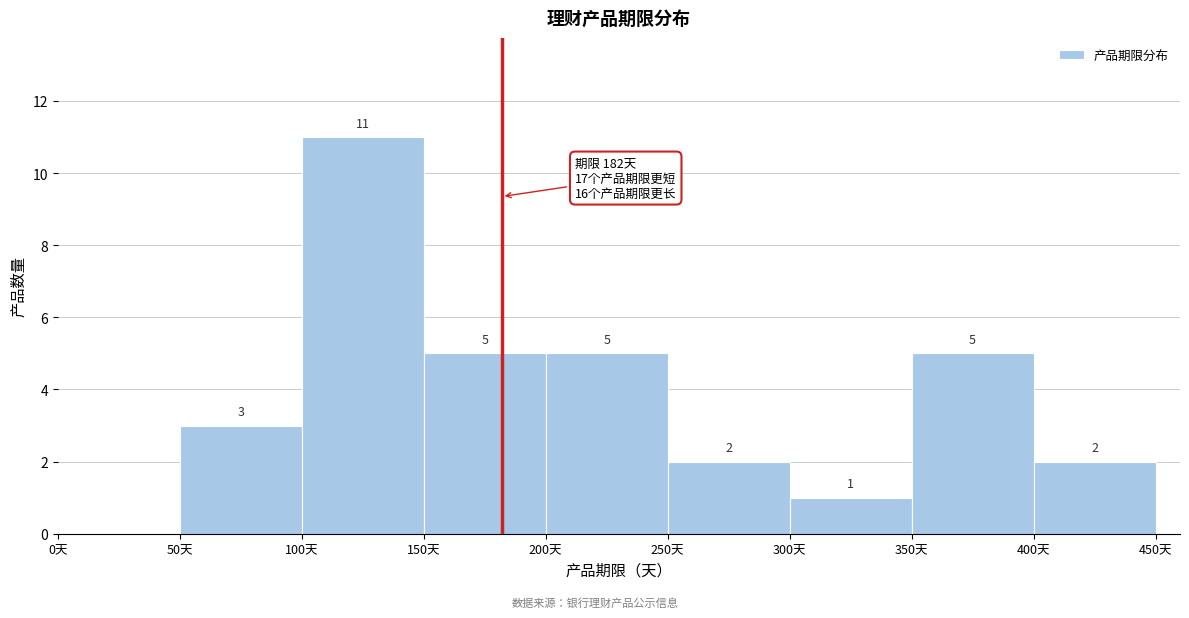

Which range on the x-axis has the tallest bar?

100 to 150